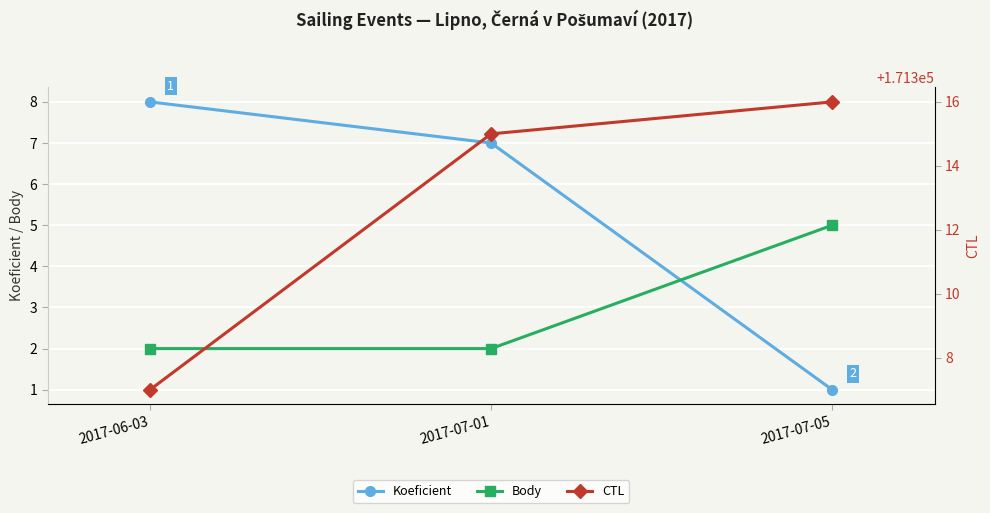

Reading right to left, transcribe all the data shown in this chart.

Koeficient: 1	7	8
Body: 5	2	2
CTL: 171316	171315	171307